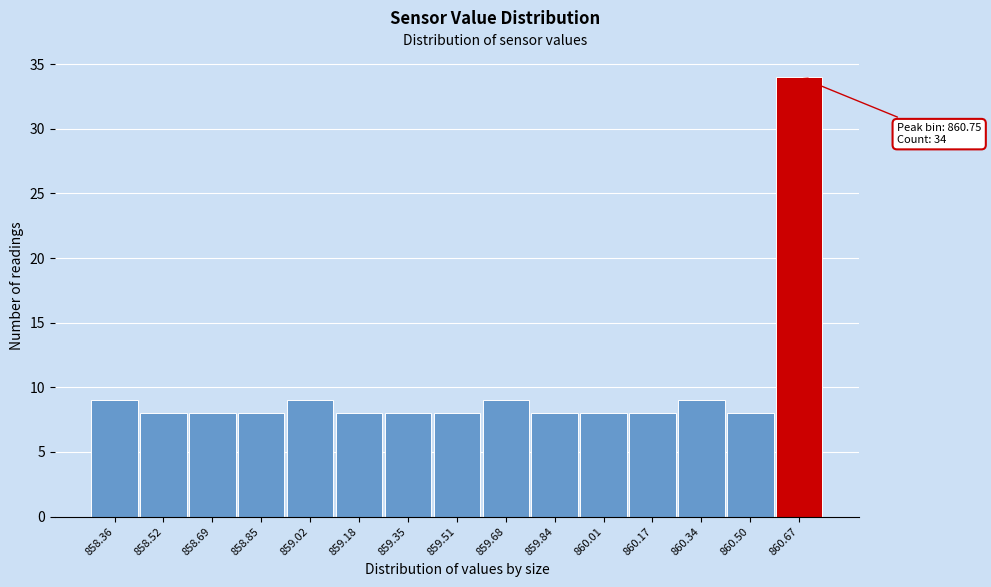

Reading right to left, transcribe all the data shown in this chart.

860.67=34	860.50=8	860.34=9	860.17=8	860.01=8	859.84=8	859.68=9	859.51=8	859.35=8	859.18=8	859.02=9	858.85=8	858.69=8	858.52=8	858.36=9